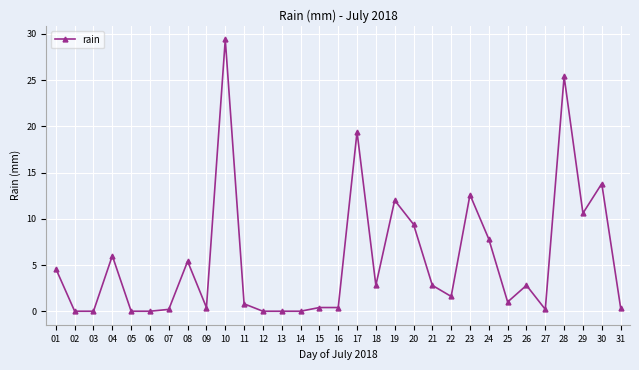

What is the change in value from 04 to 11?

-5.2